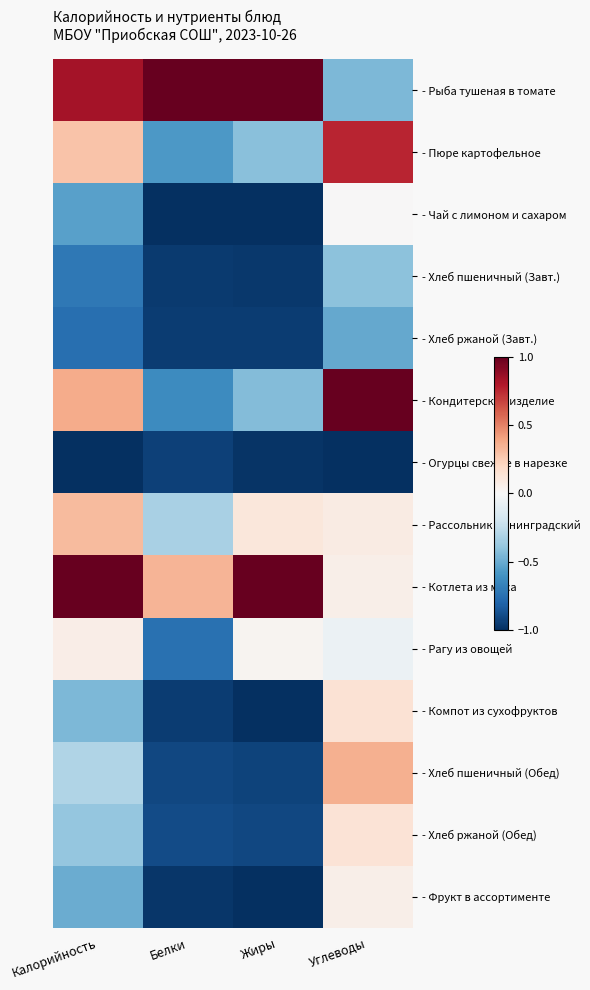

What is the total value across all series at Углеводы?

0.2